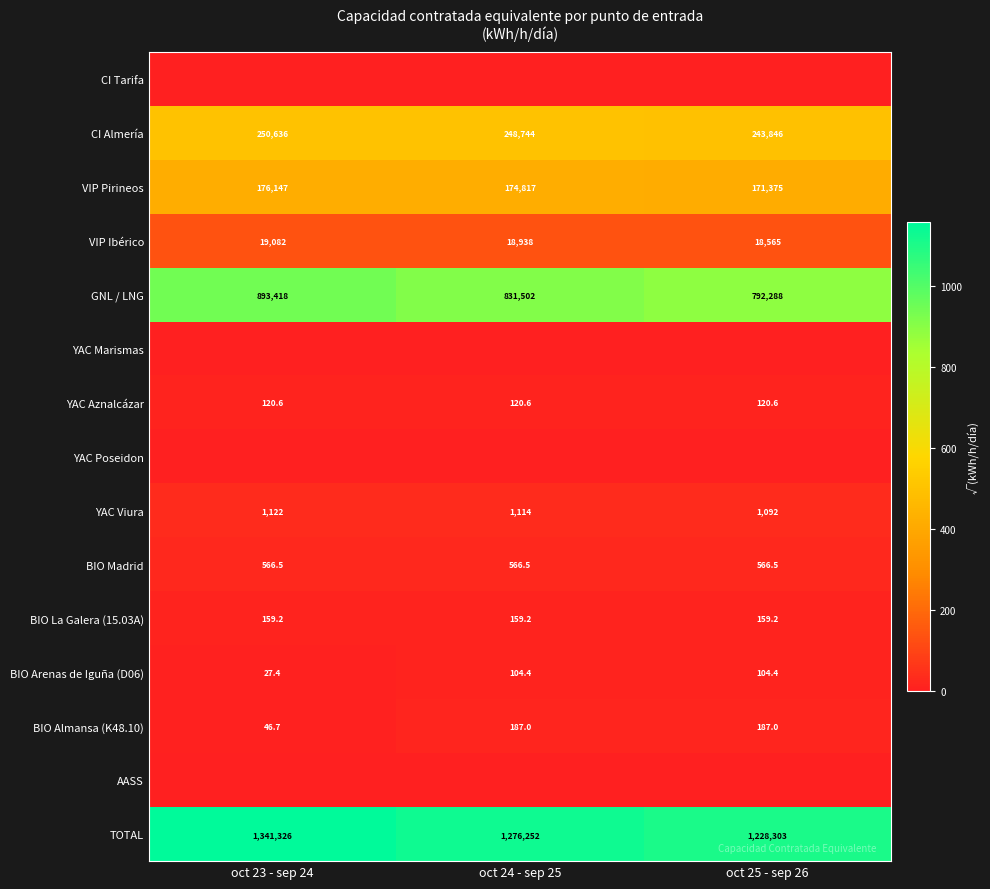

Rank the categories by GNL / LNG value from highest to lowest.

oct 23 - sep 24, oct 24 - sep 25, oct 25 - sep 26